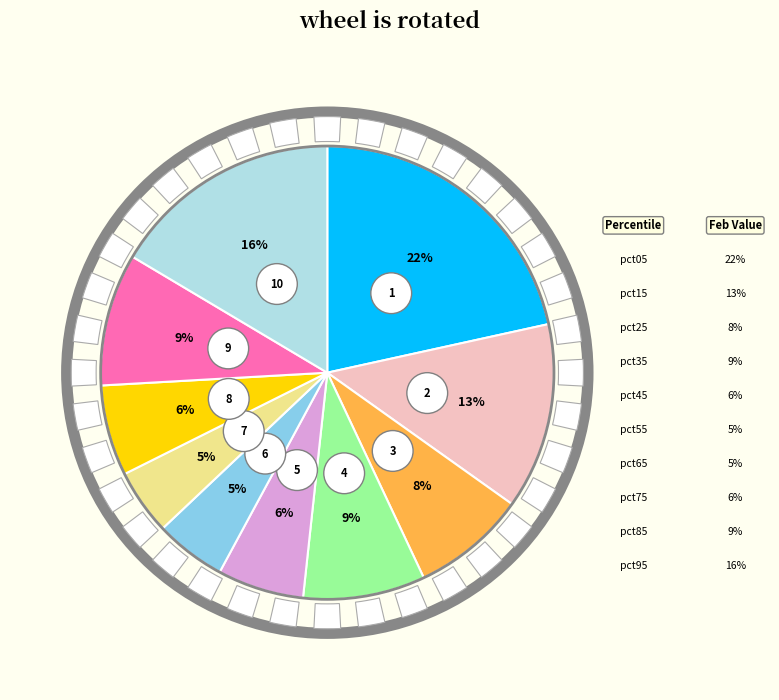

Which has a higher value, pct55 or pct45?

pct45